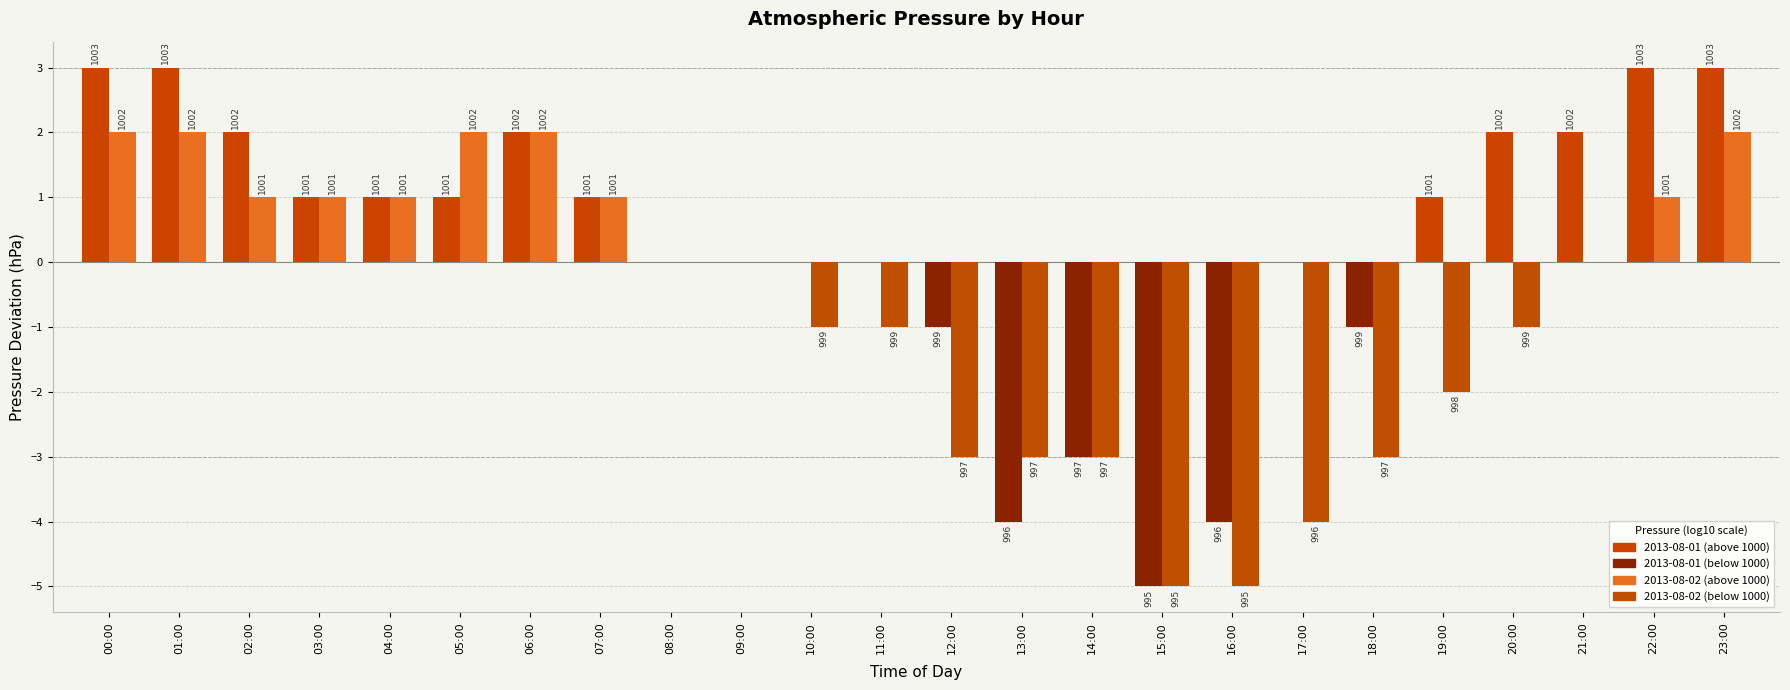

Are the bars horizontal?

No